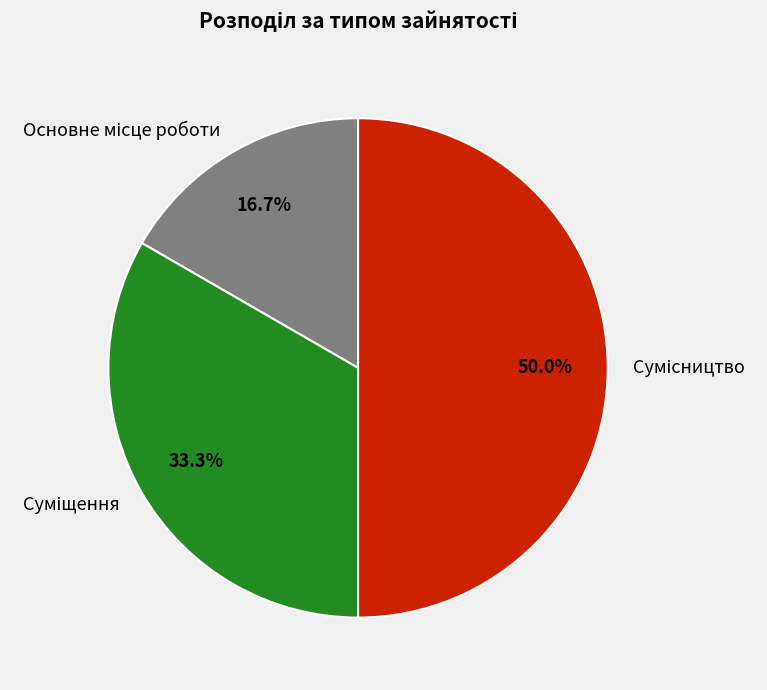

How many segments does this pie chart have?

3